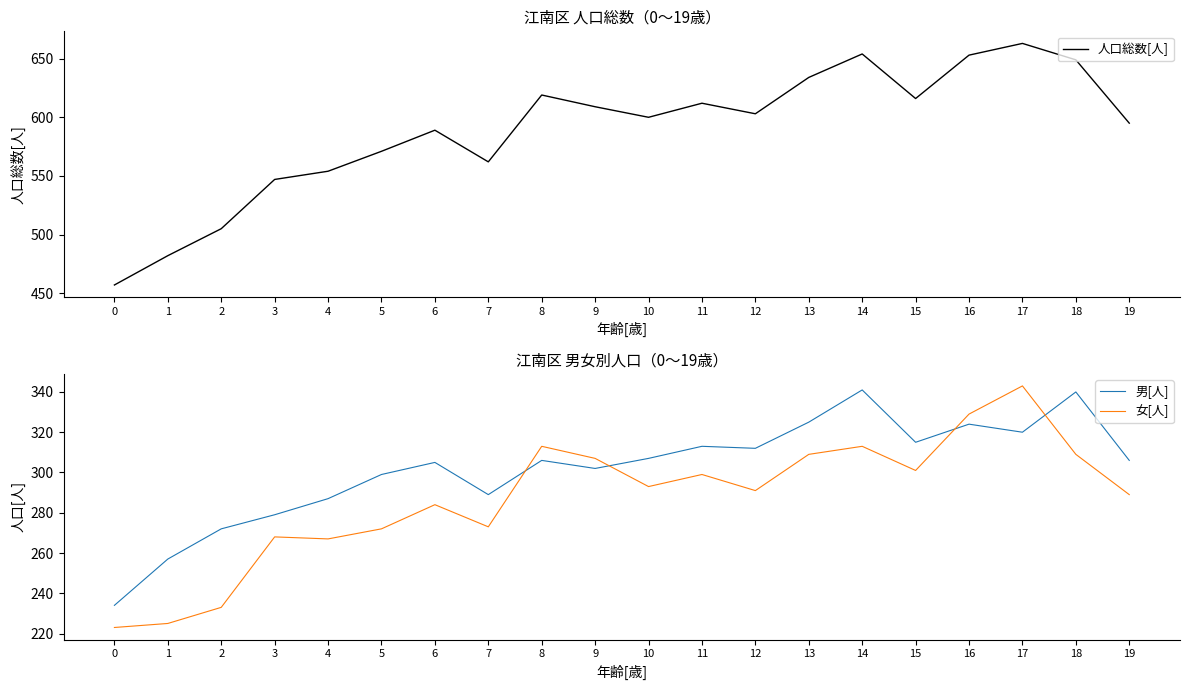

How many values in the 人口総数[人] series exceed 603?

9